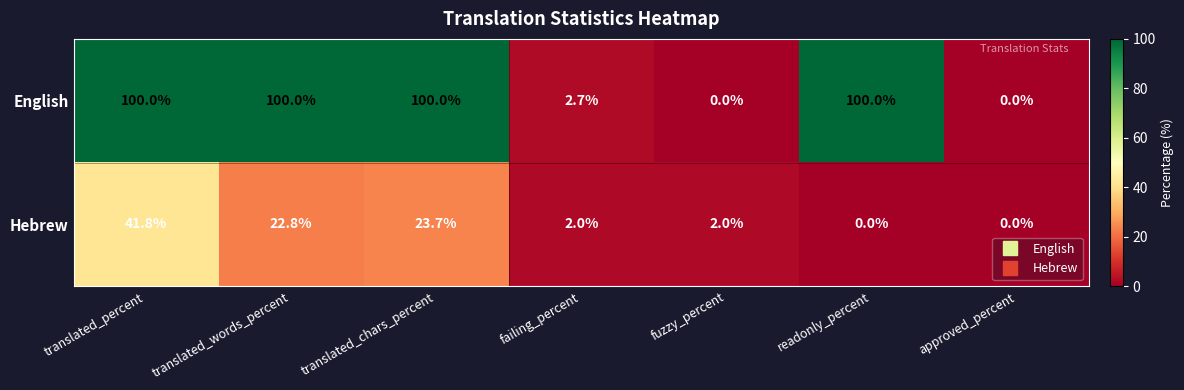

What is the maximum value shown in the chart?

100.0